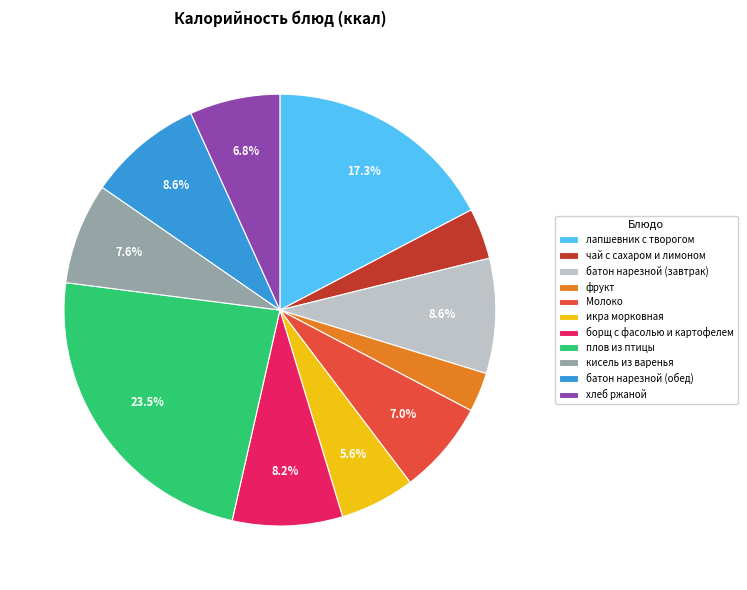

To the nearest percent, what is the combined percentage of чай с сахаром и лимоном and лапшевник с творогом?

21%